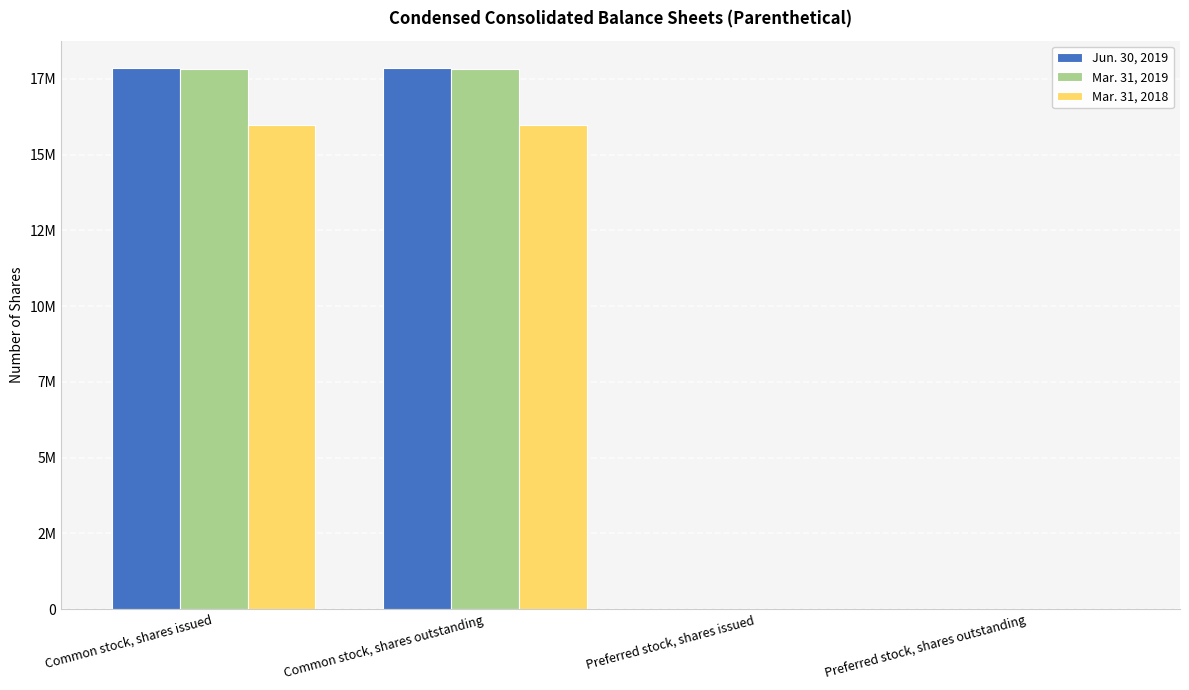

Does the chart contain stacked bars?

No